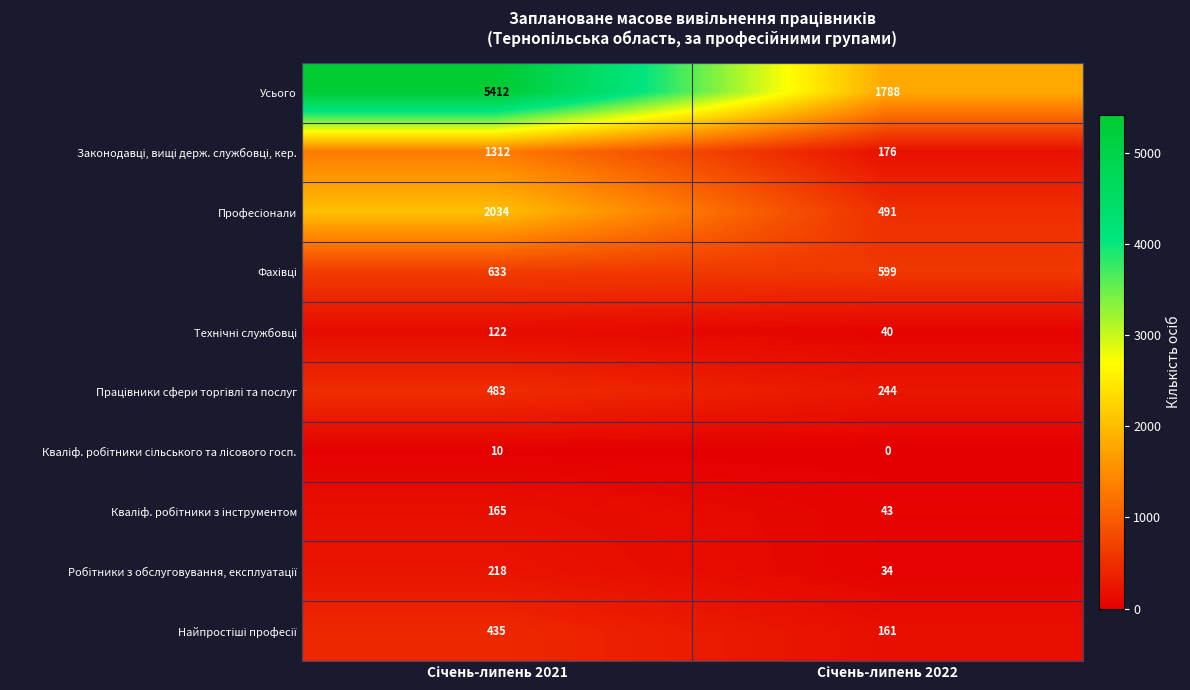

Which series has the largest range (max minus min)?

Усього